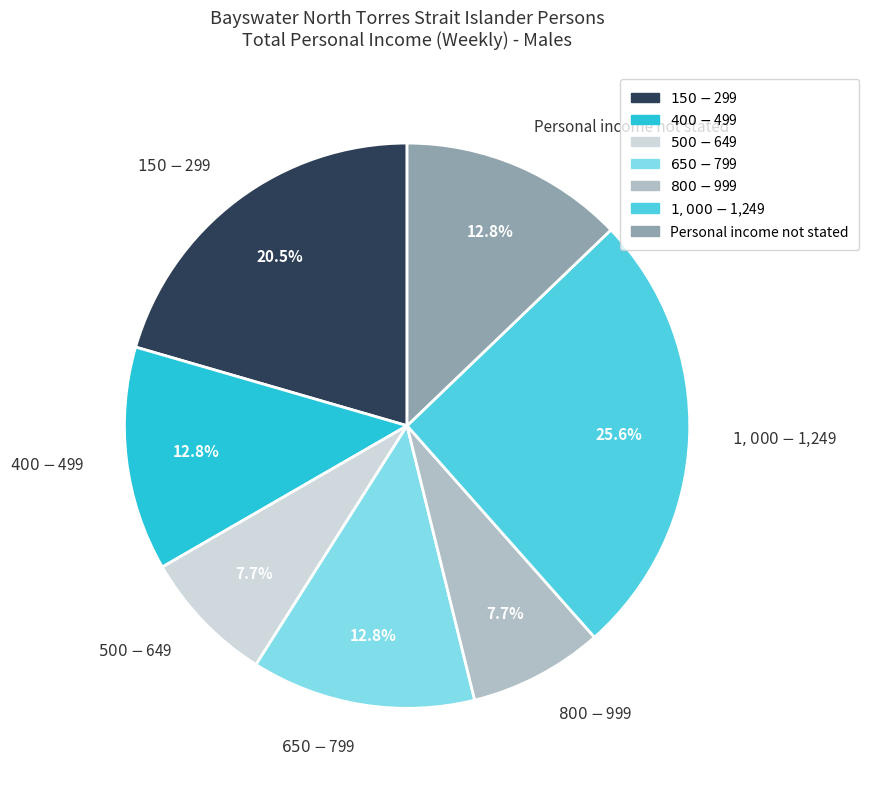

Is it true that $500-$649 is 8% of the pie?

True